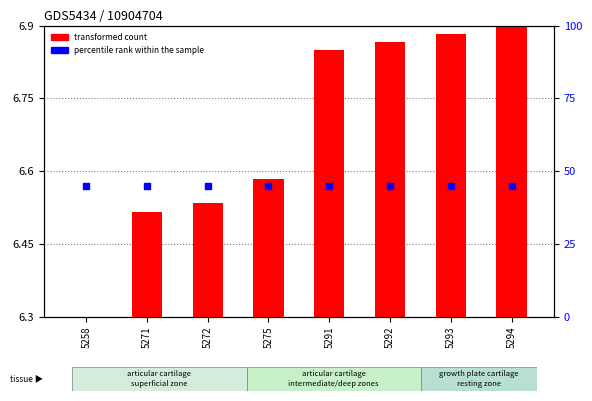

Which series has the largest Y range (max minus min)?

transformed count